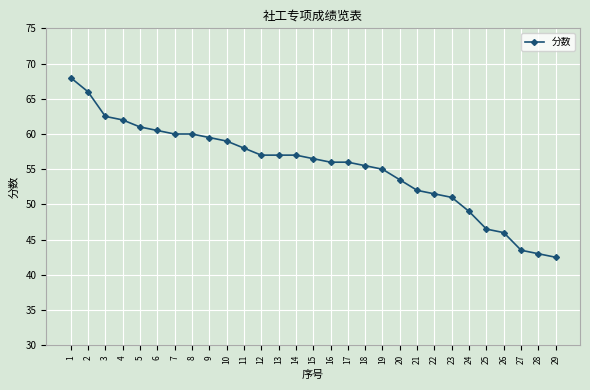

Where is the data nearest to the value 55?

19